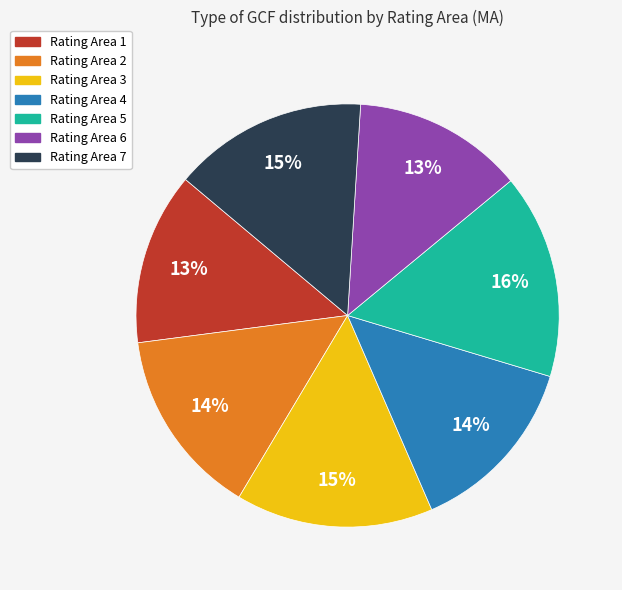

Between Rating Area 7 and Rating Area 1, which is larger?

Rating Area 7